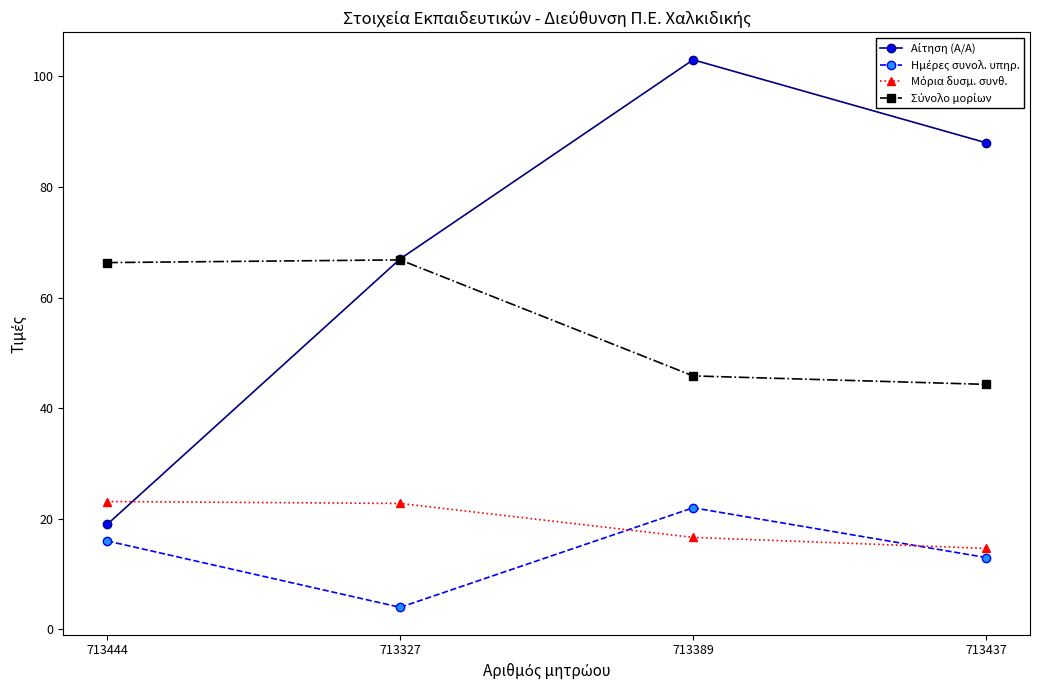

What is the total value across all series at 713389?

187.5